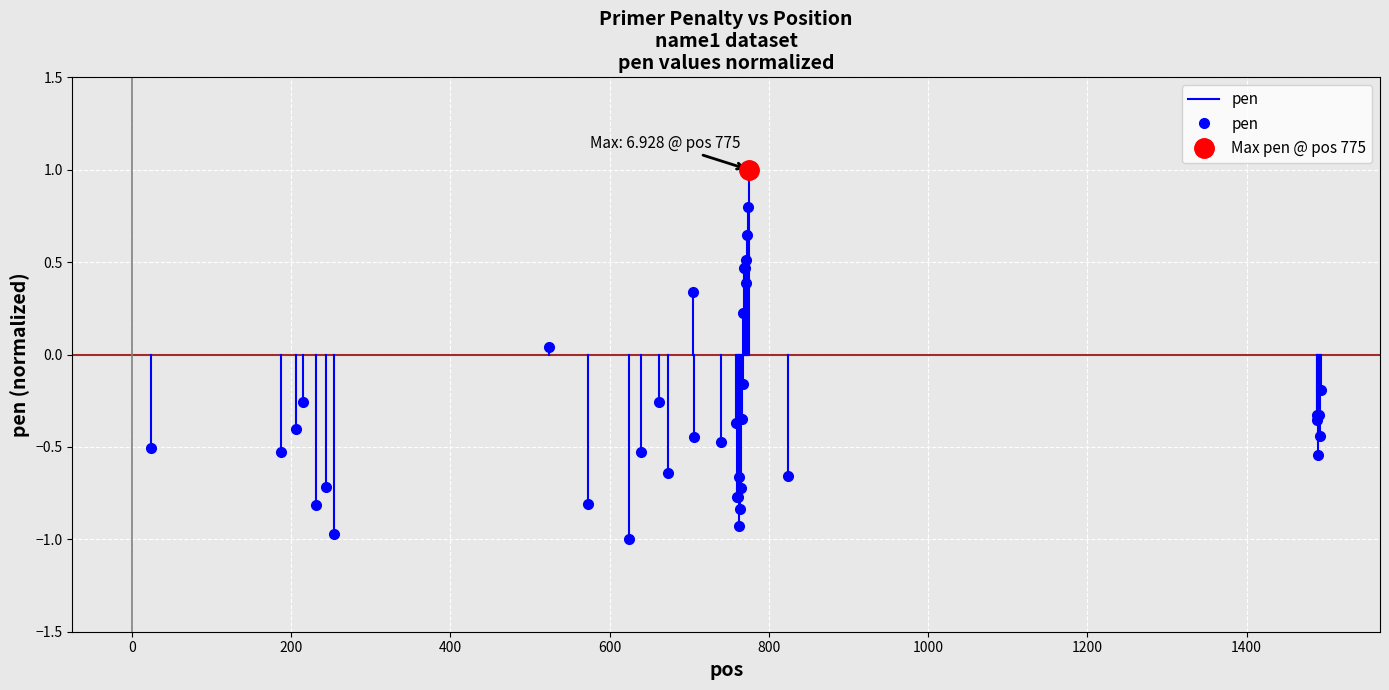

What is the value of the 2nd point from the left?

-0.5